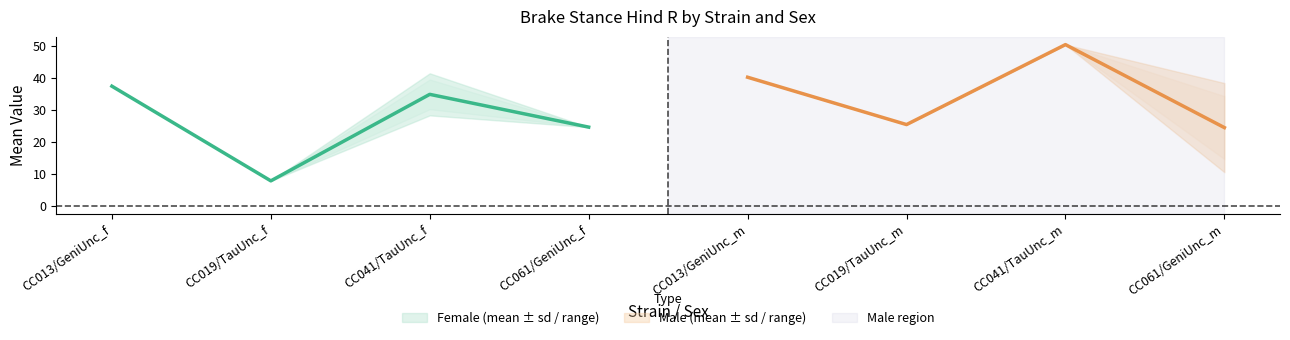

Reading right to left, what are all the values shown in this chart?

mean: 24.4	50.4	25.4	40.2	24.6	34.9	7.8	37.4
minval: 14.6	50.4	25.4	40.2	24.6	30.2	7.8	37.4
maxval: 34.3	50.4	25.4	40.2	24.6	39.5	7.8	37.4
sd: 13.9	0.0	0.0	0.0	0.0	6.6	0.0	0.0